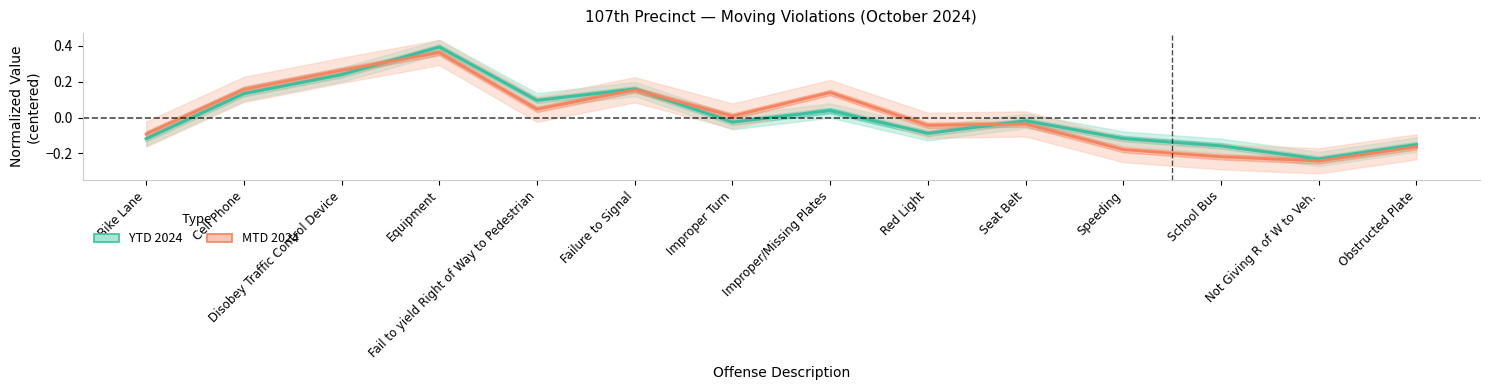

Reading right to left, extract all data points from this chart.

YTD 2024: -0.2	-0.2	-0.2	-0.1	-0.0	-0.1	0.0	-0.0	0.2	0.1	0.4	0.2	0.1	-0.1
MTD 2024: -0.2	-0.2	-0.2	-0.2	-0.0	-0.0	0.1	0.0	0.2	0.0	0.4	0.3	0.2	-0.1